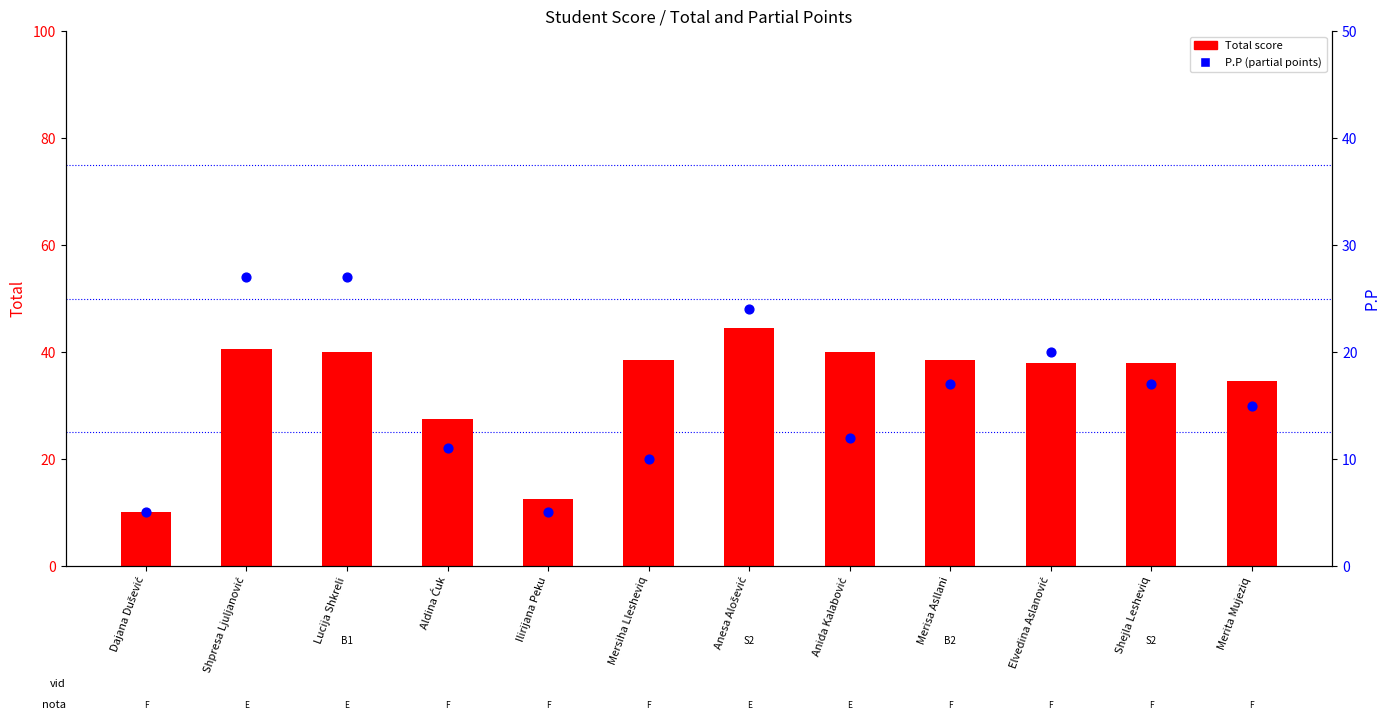

Is the value of Total score at Ilirijana Peku greater than the value of P.P (partial) at Lucija Shkreli?

No